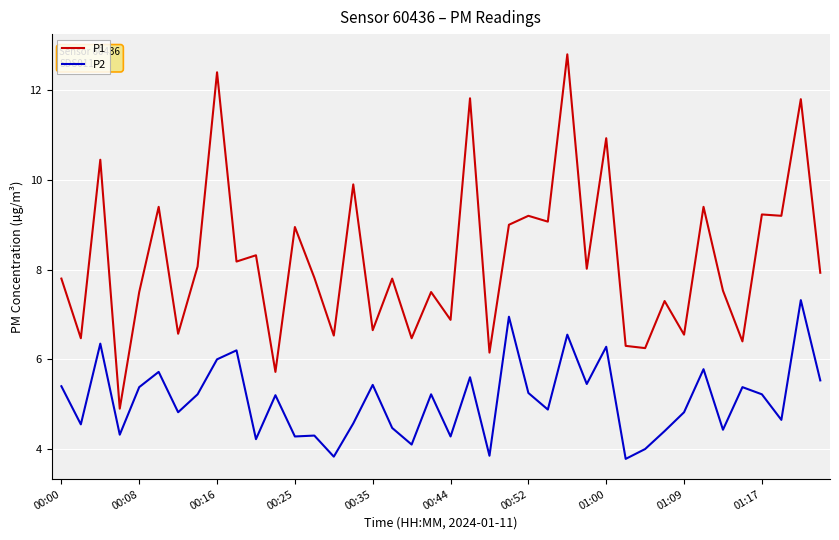

Which series has the widest spread of values?

P1